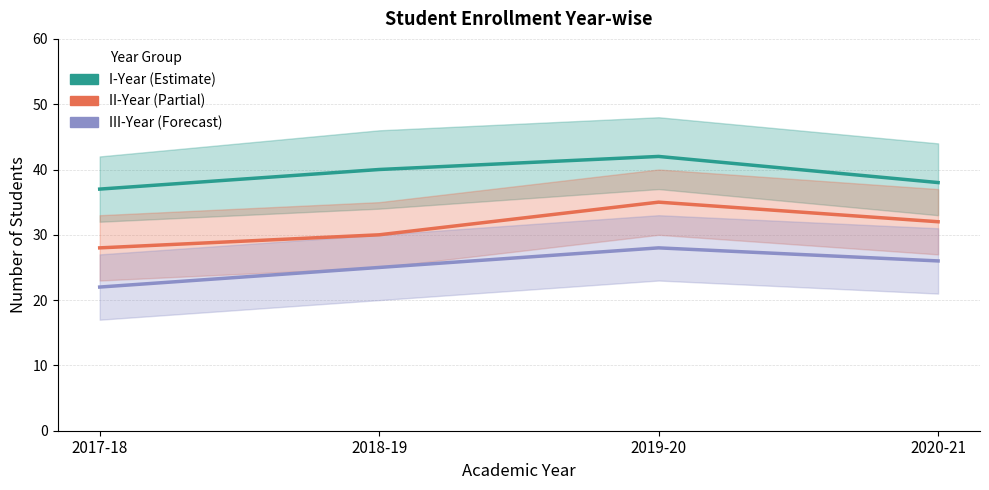

Reading right to left, list all the values displayed in this chart.

I-Year: 38	42	40	37
II-Year: 32	35	30	28
III-Year: 26	28	25	22